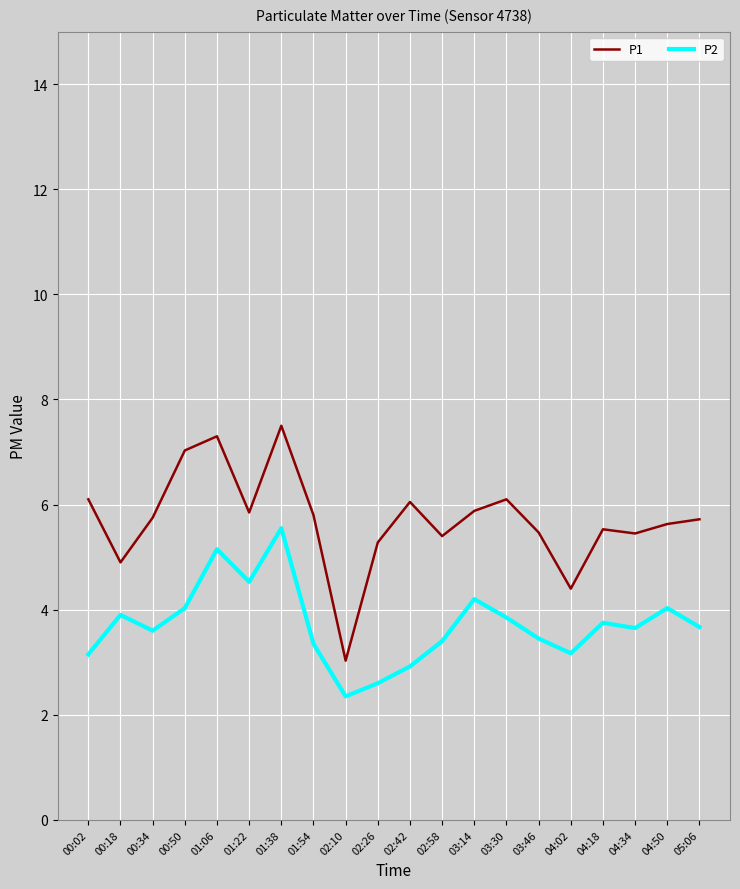

Which series has the largest total across all categories?

P1